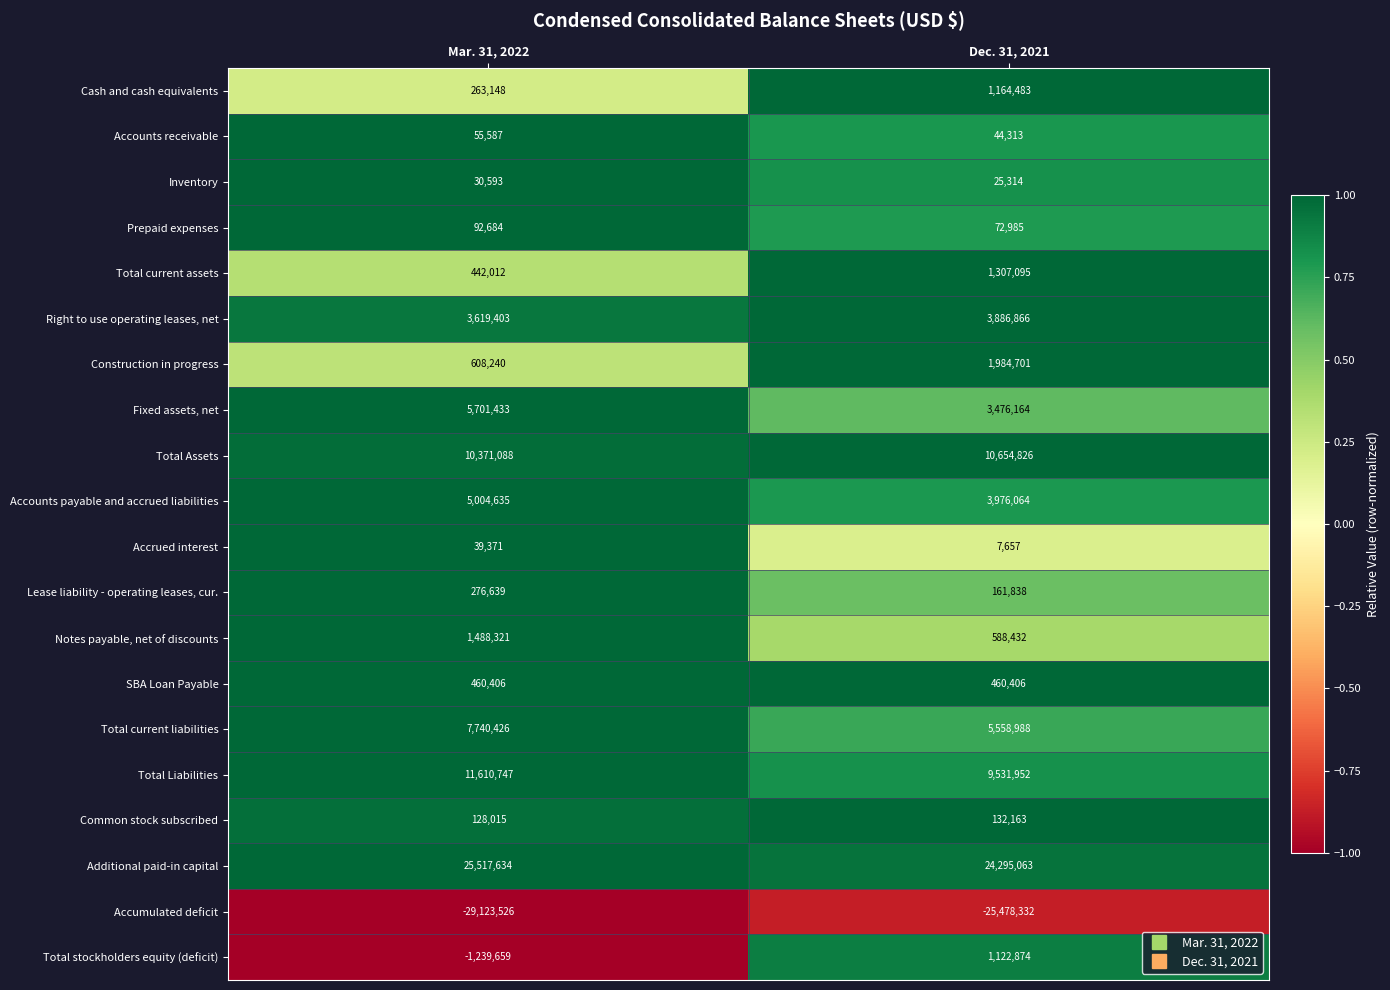

What is the approximate value of Construction in progress at Dec. 31, 2021, to the nearest 10?

1984700